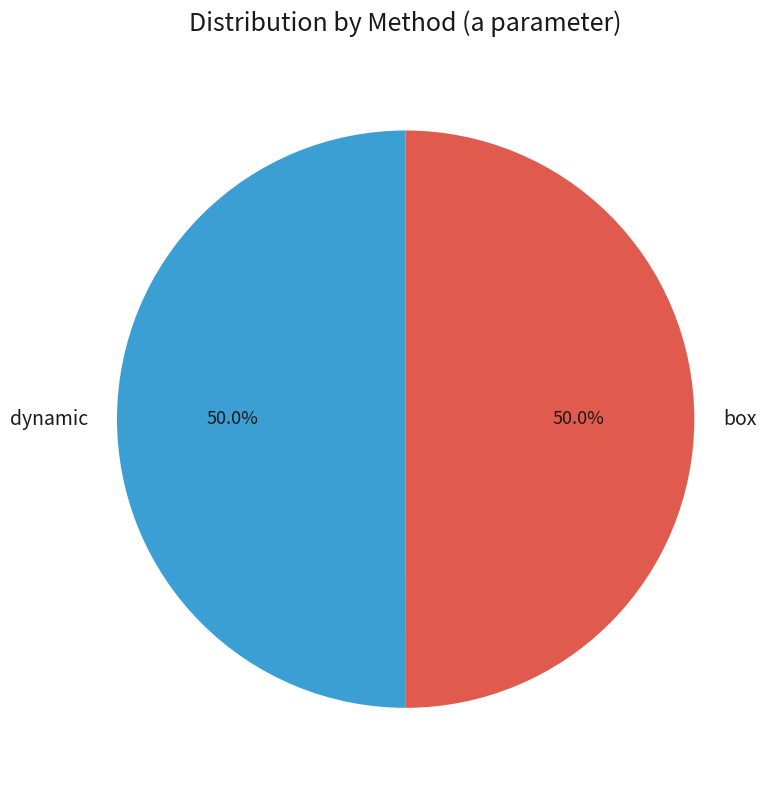

What percentage is NOT represented by box?

50.0%